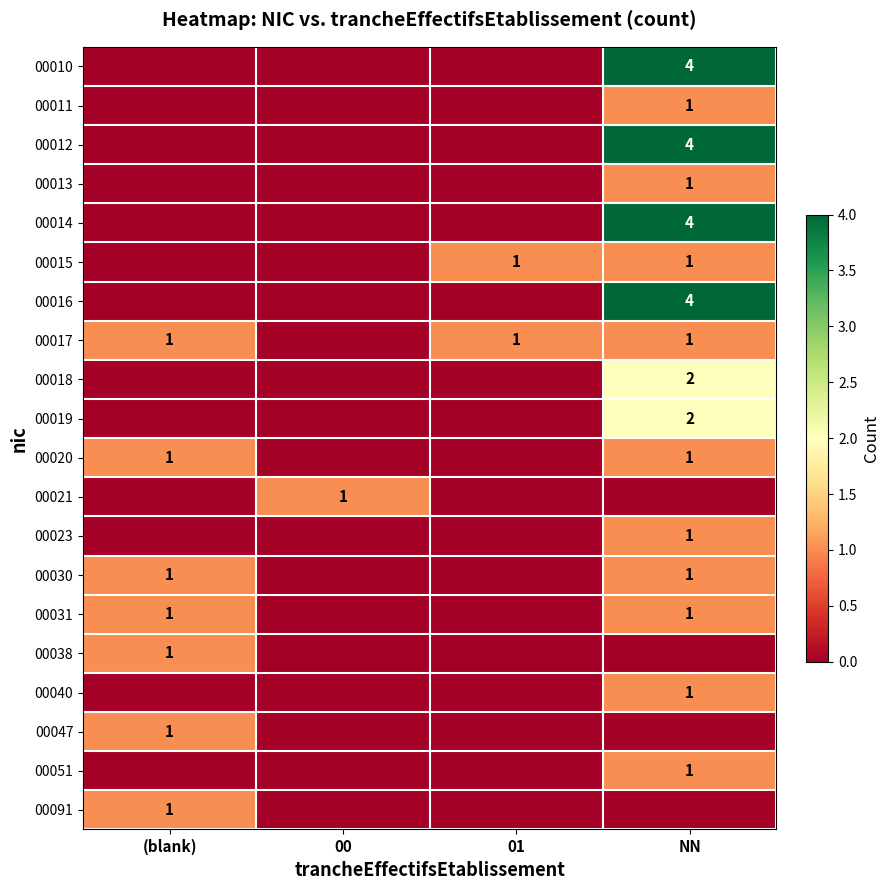

Which has a higher value, NN or 00?

NN